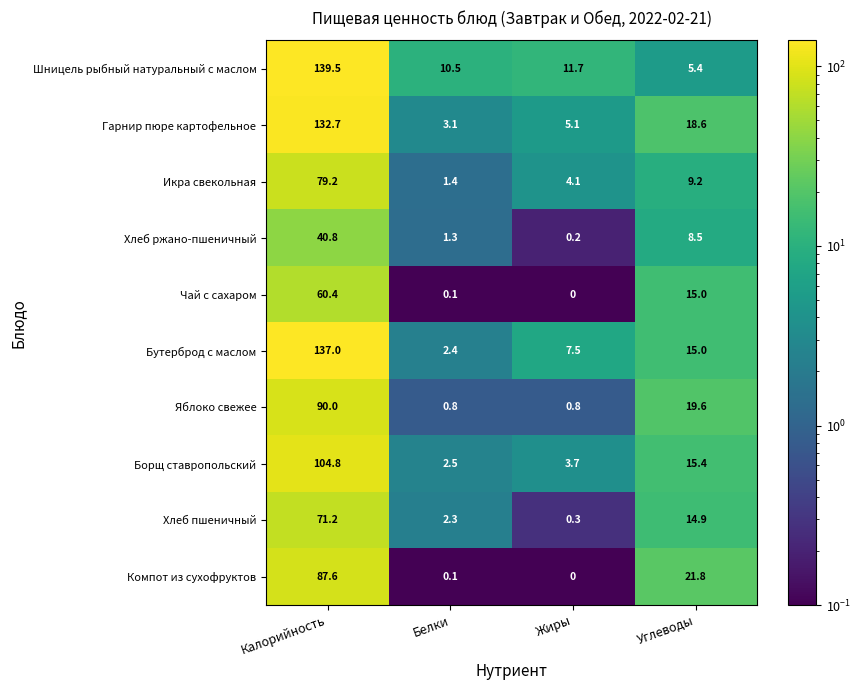

How many categories are shown in the chart?

4